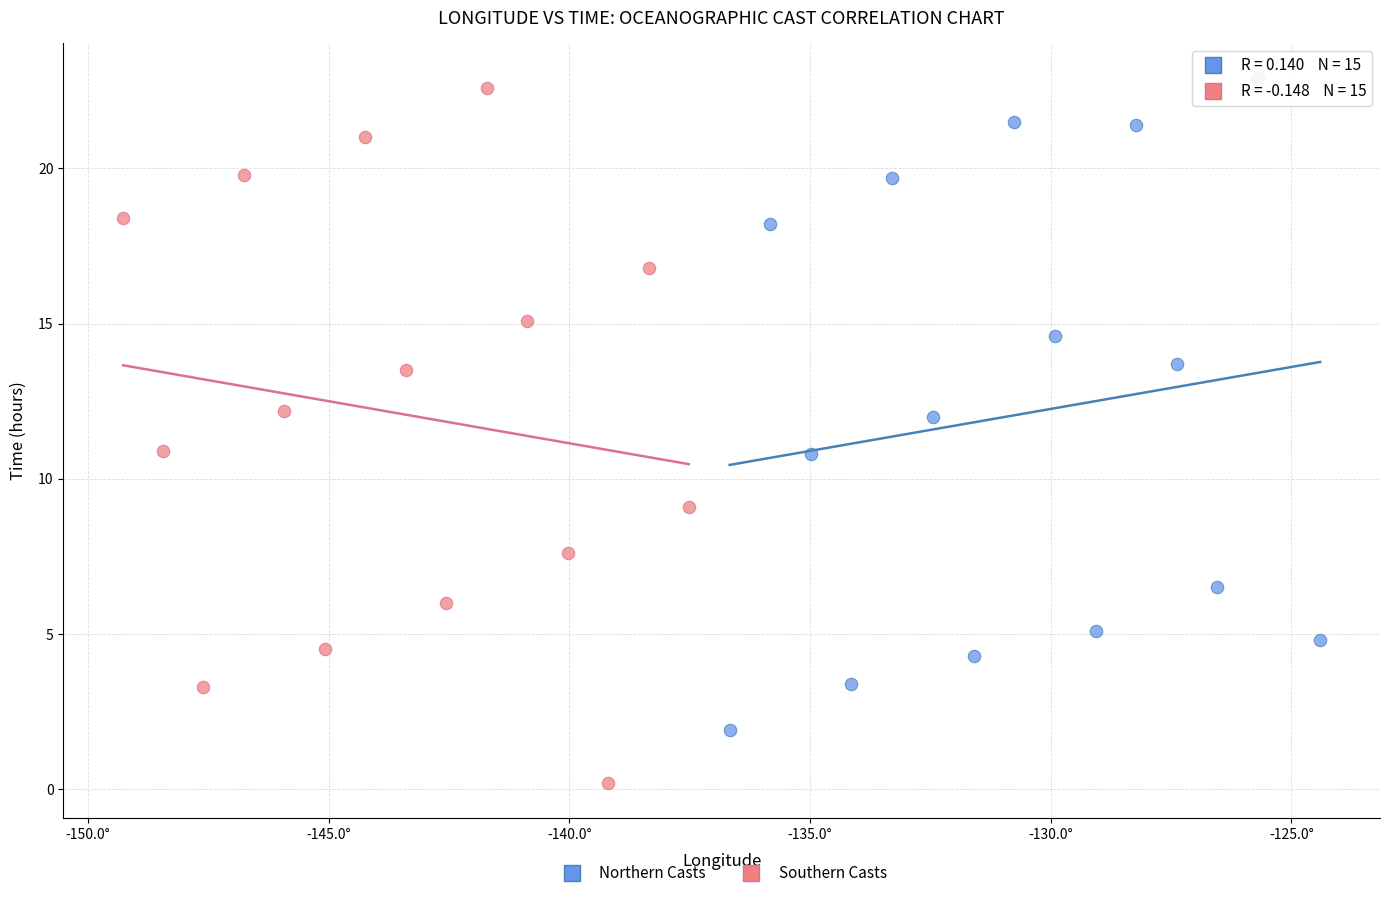

Which series contains the lowest Y value?

Southern Casts